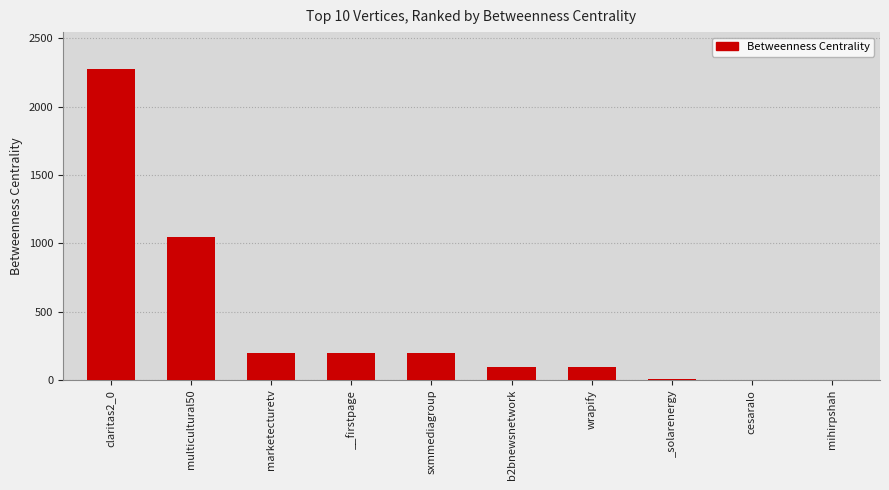

The value at marketecturetv is 194. True or false?

True